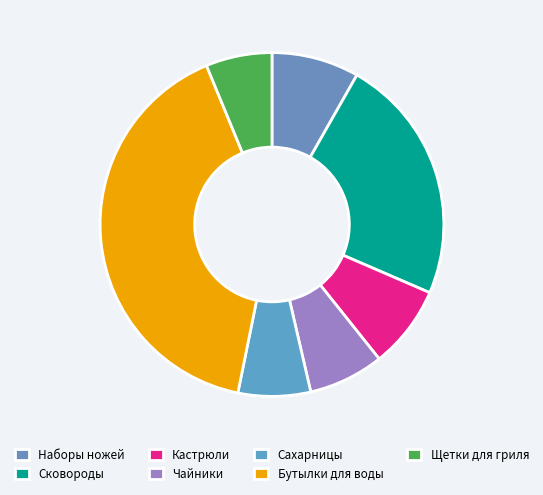

Which slice is the largest?

Бутылки для воды